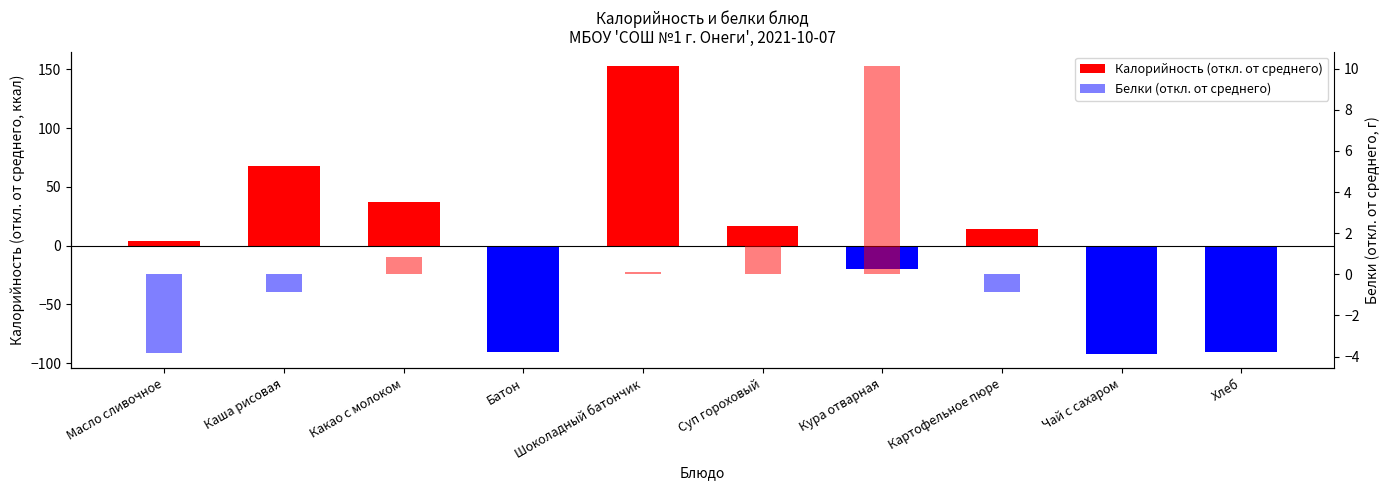

What is the approximate value of Белки (откл. от среднего) at Картофельное пюре?

-0.9